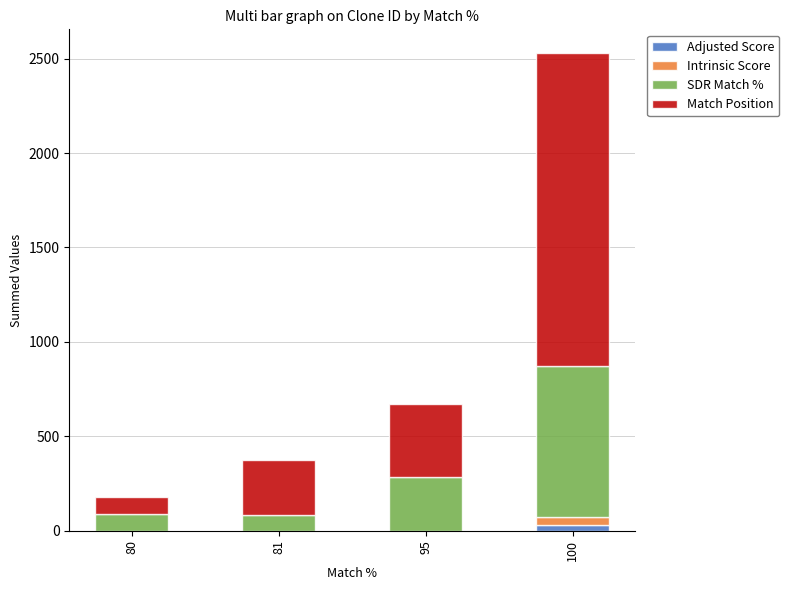

What is the sum of all Adjusted Score values?

31.2